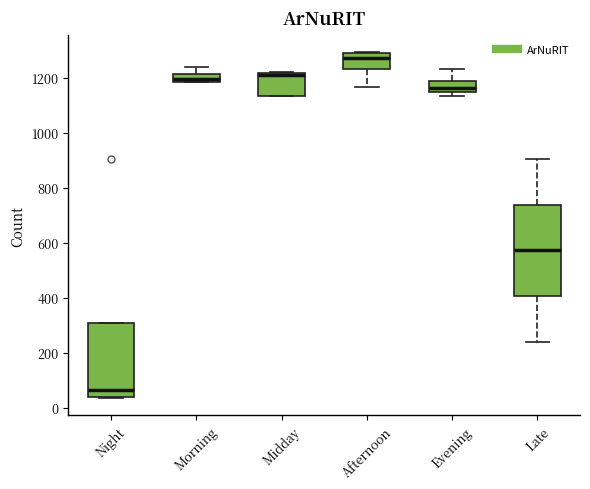

Which box is the tallest, from its lower edge to its upper edge?

Late